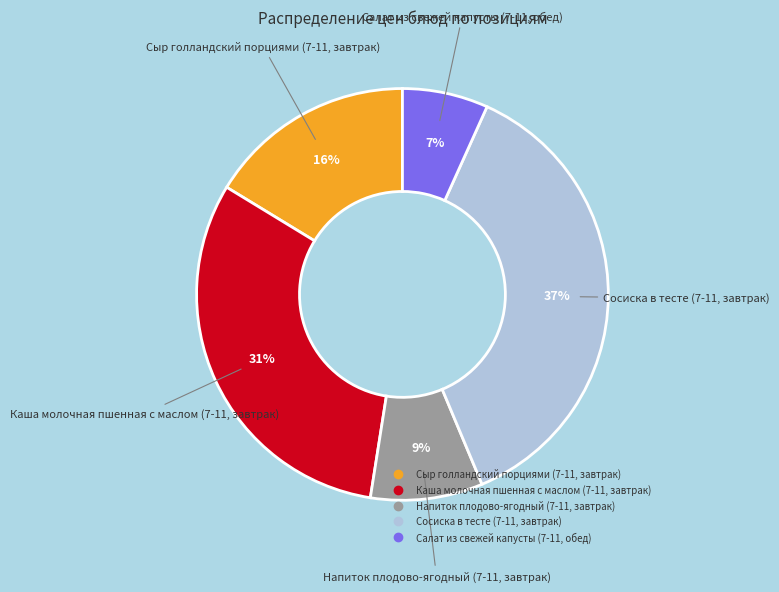

Approximately how many times larger is the value at Каша молочная пшенная с маслом (7-11, завтрак) compared to Сыр голландский порциями (7-11, завтрак)?

1.9